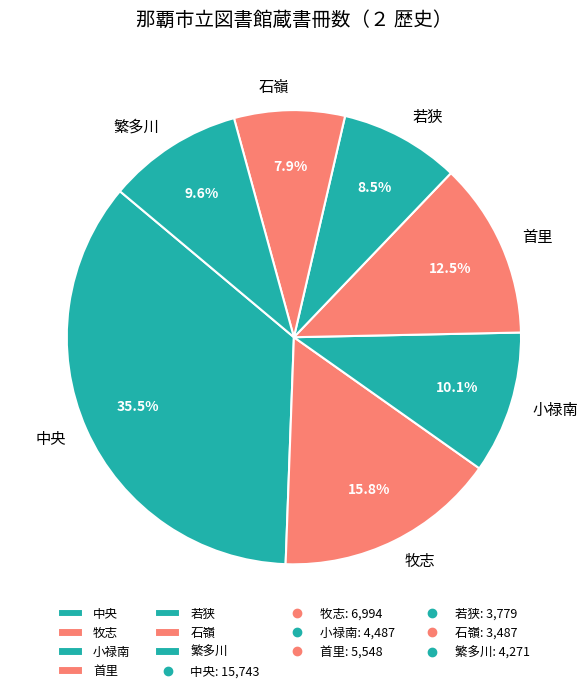

Is there a majority slice in this chart?

No